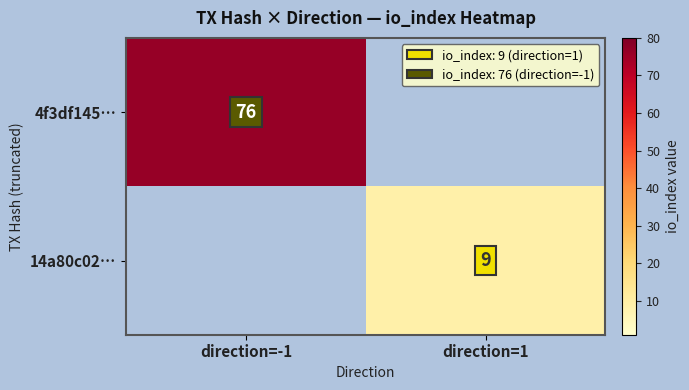

How many categories are shown in the chart?

2